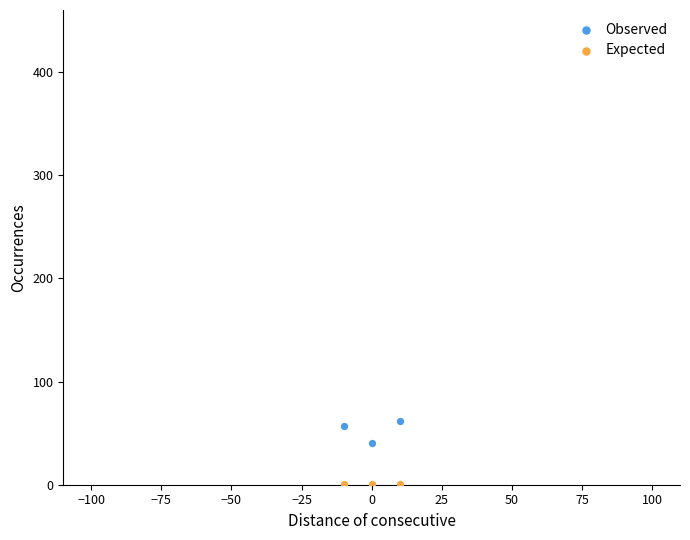

In the Observed series, what Y value is closest to 51?

57